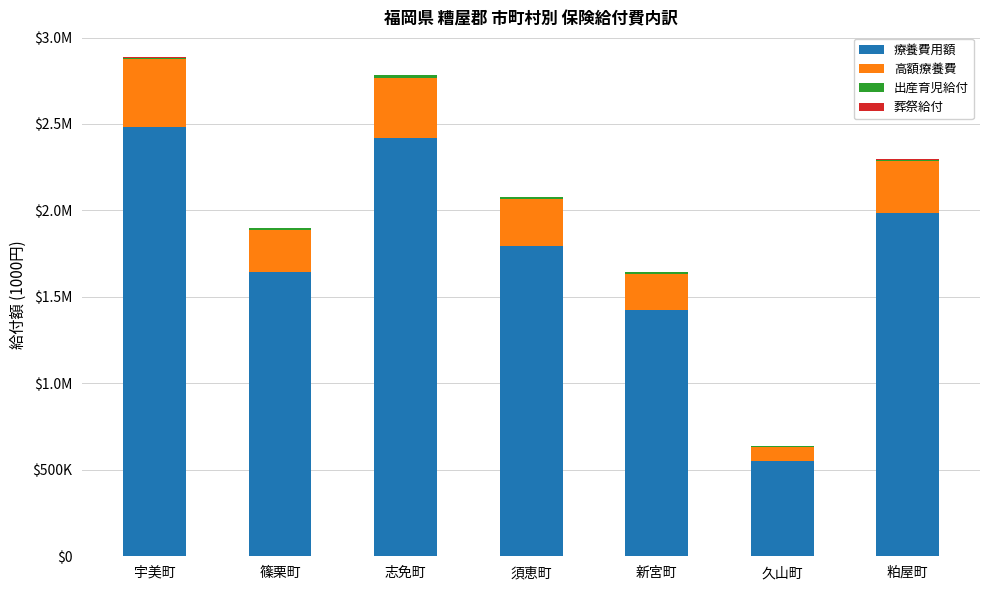

Is it true that 療養費用額 equals 2484438 at 宇美町?

True